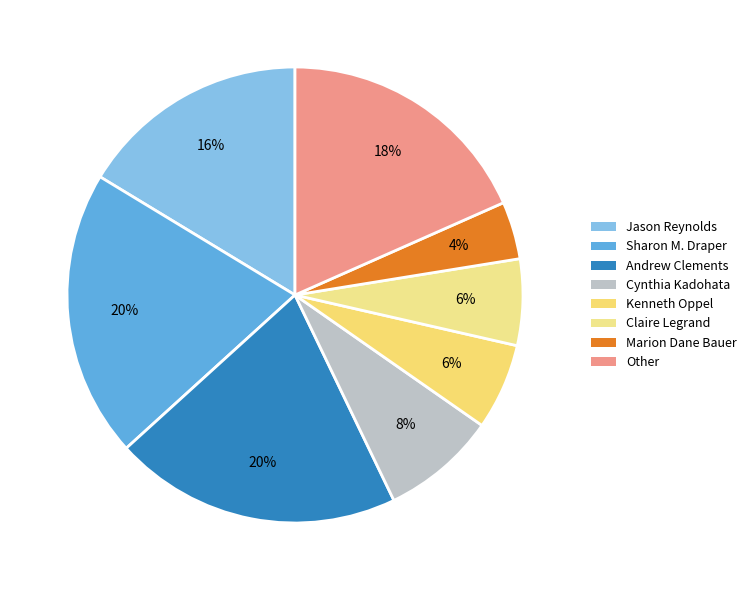

Approximately how many times larger is the value at Andrew Clements compared to Kenneth Oppel?

3.3